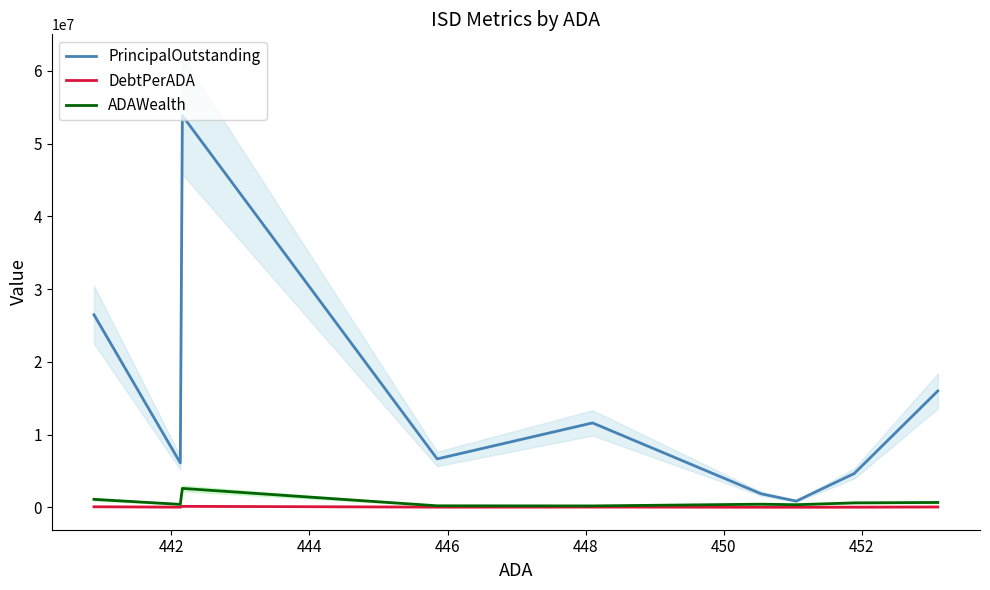

What are all the series names shown in the legend?

PrincipalOutstanding, DebtPerADA, ADAWealth